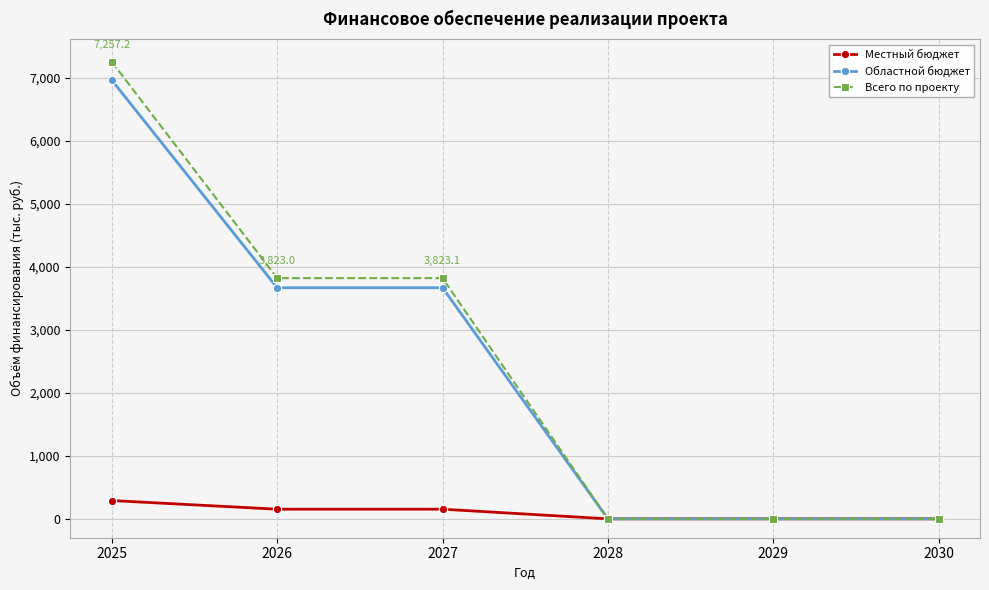

What is the difference between the maximum and minimum values in the Всего по проекту series?

7257.2